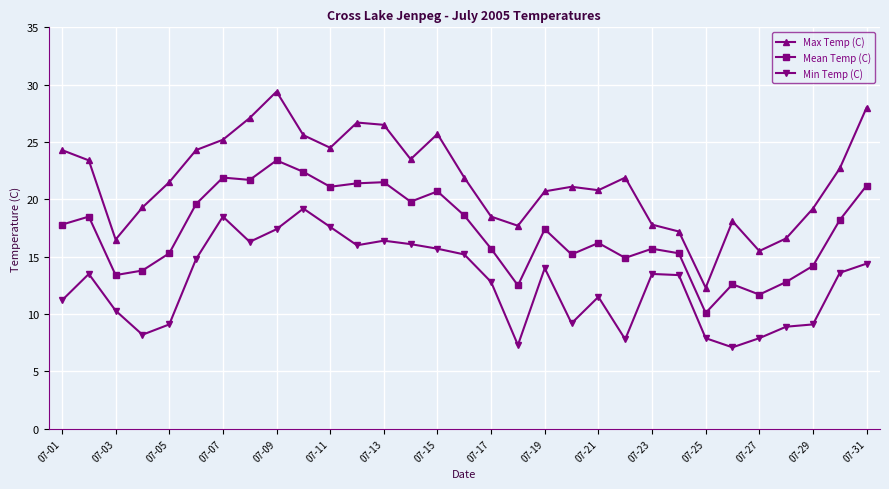

What is the sum of all Max Temp (C) values?

673.5